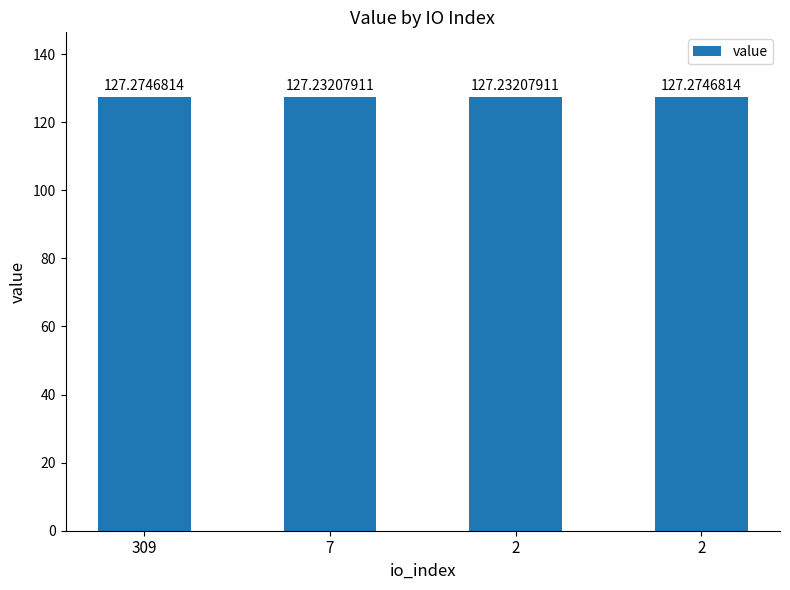

Are the bars horizontal?

No